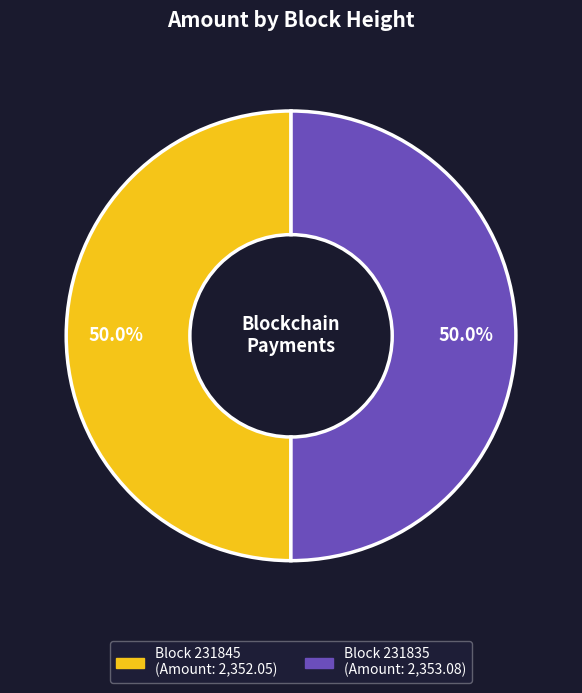

To the nearest percent, what is the average slice percentage?

50%